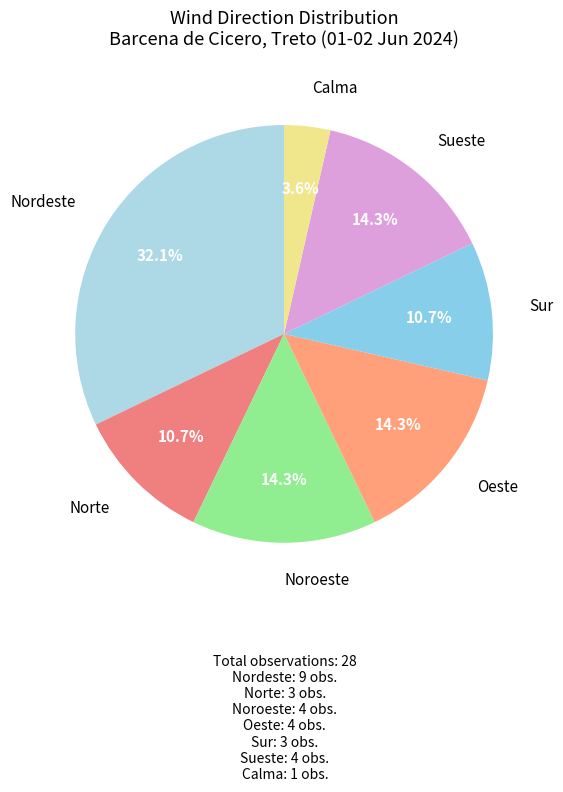

Which category has the biggest portion of the pie?

Nordeste